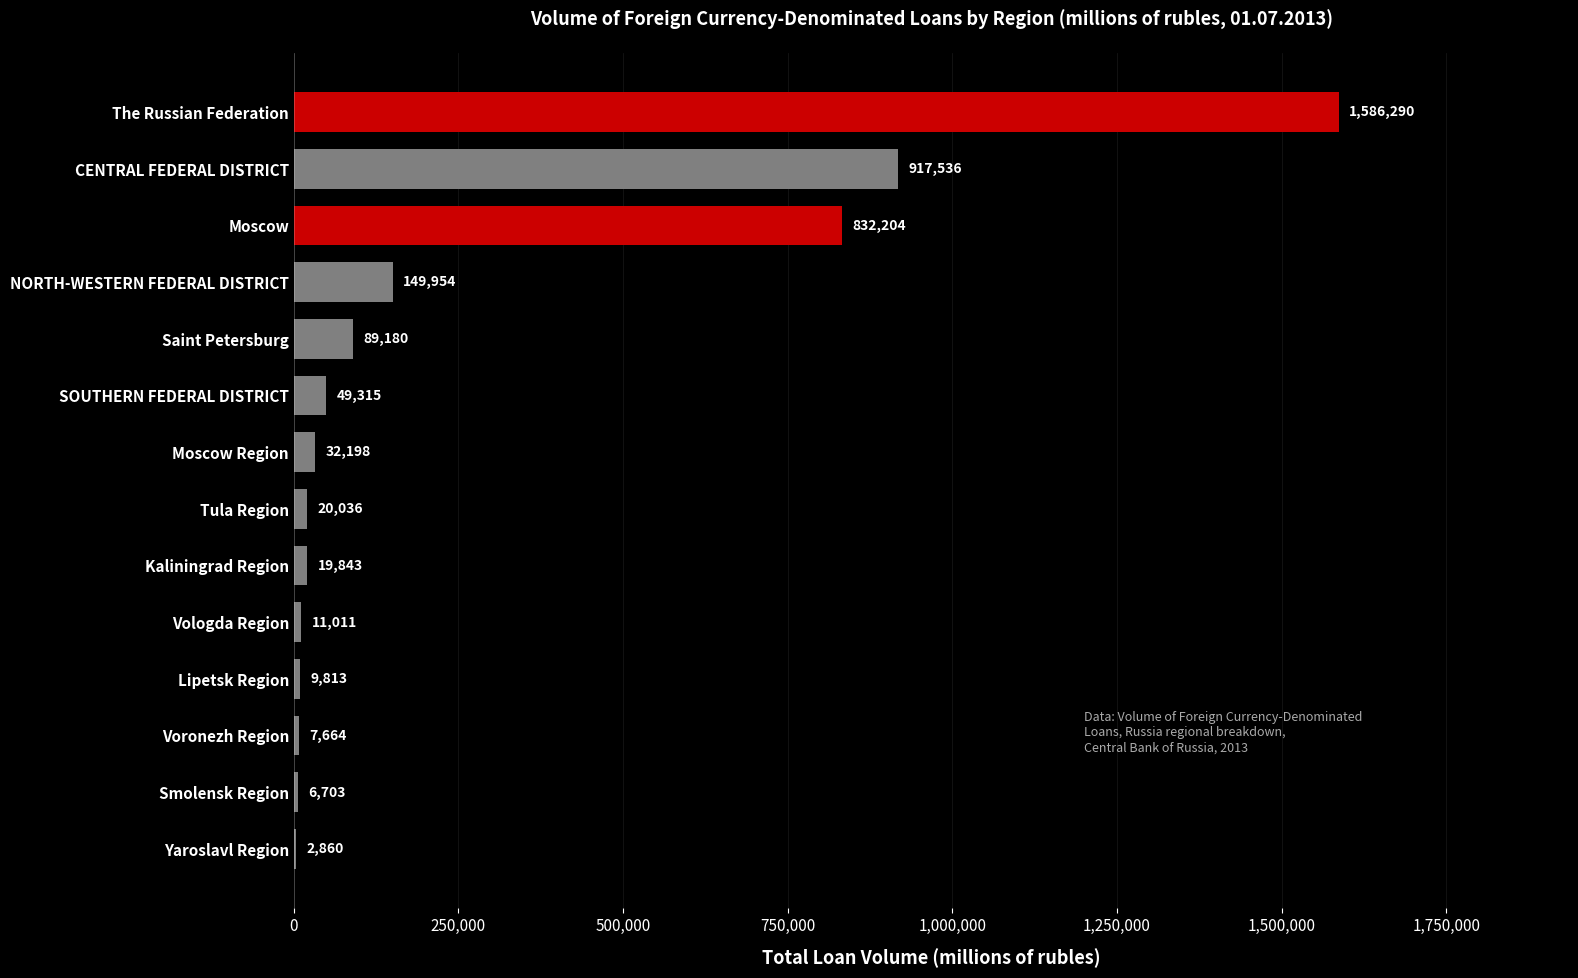

What is the sum of all values?

3734607